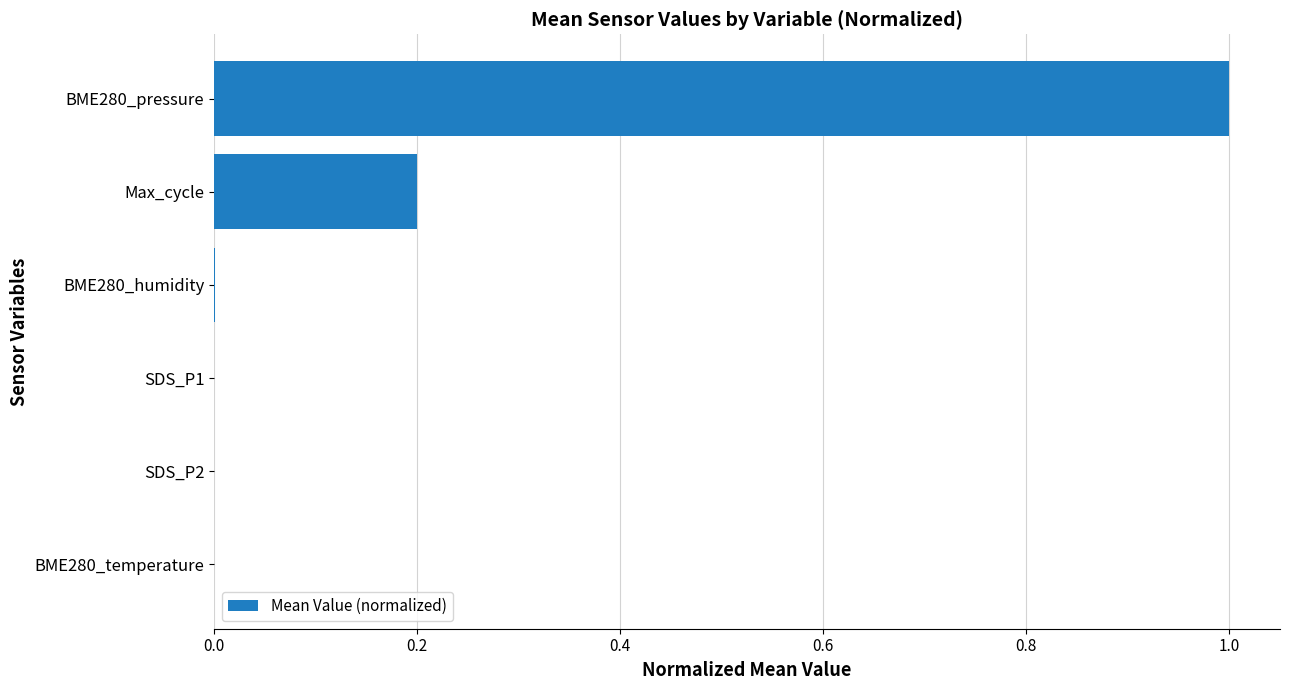

True or false: the data shows 1.6 at BME280_pressure.

False